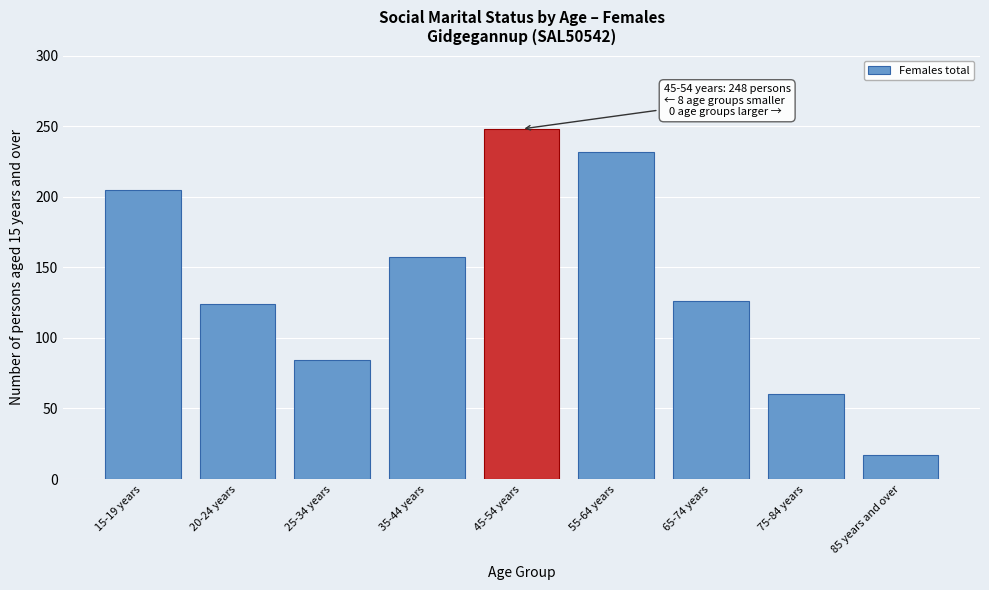

Reading left to right, what are all the values shown in this chart?

15-19 years=205	20-24 years=124	25-34 years=84	35-44 years=157	45-54 years=248	55-64 years=232	65-74 years=126	75-84 years=60	85 years and over=17